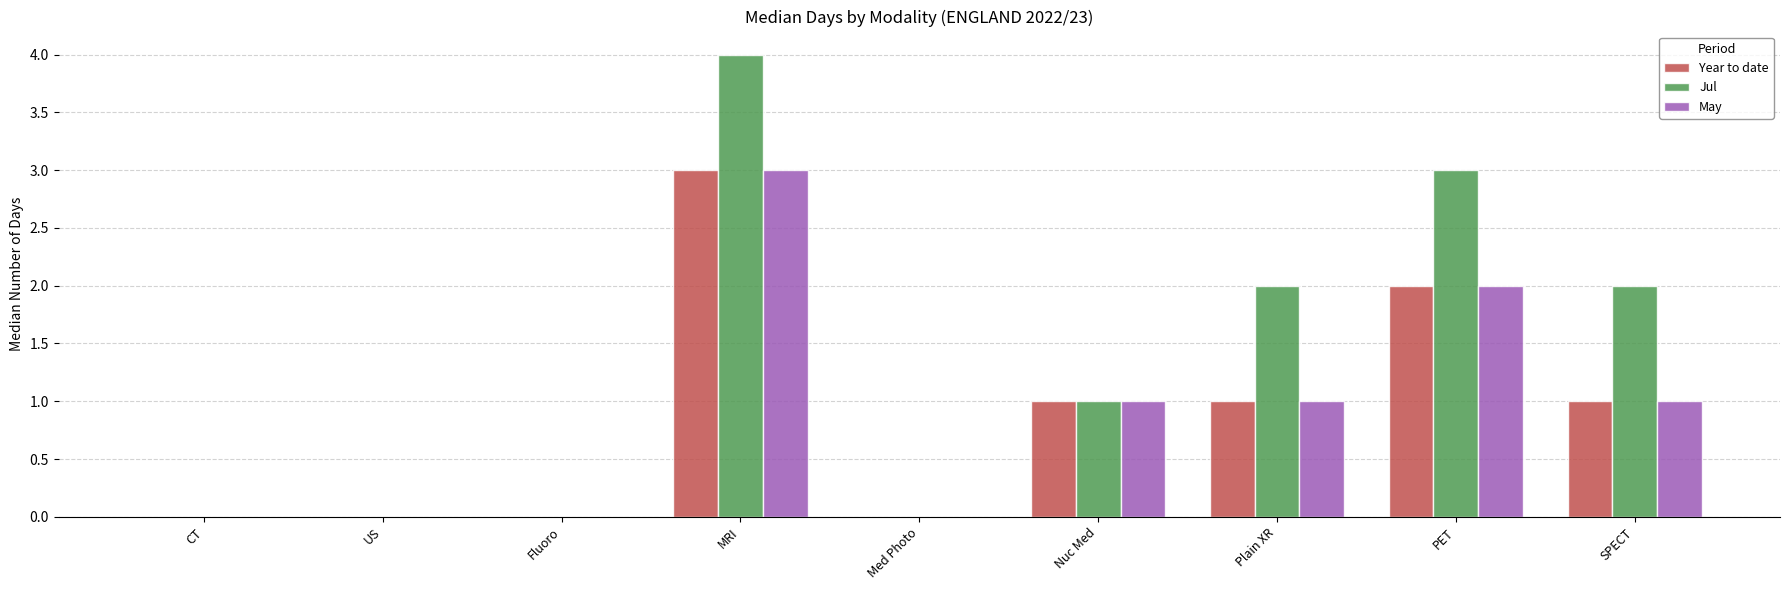

True or false: May has a value of 3 at PET.

False